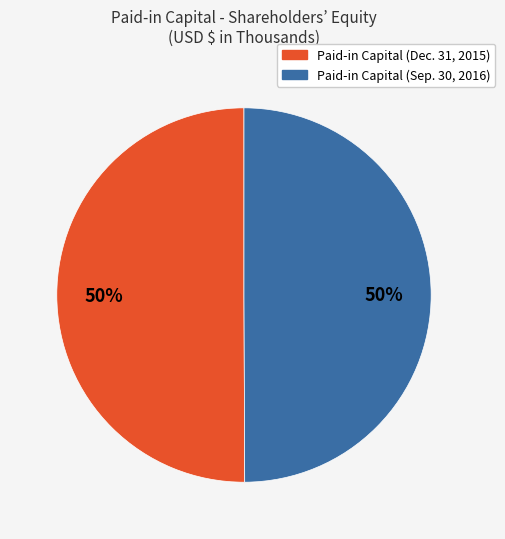

What is the ratio of the value at Paid-in Capital (Sep. 30, 2016) to the value at Paid-in Capital (Dec. 31, 2015)?

1.0